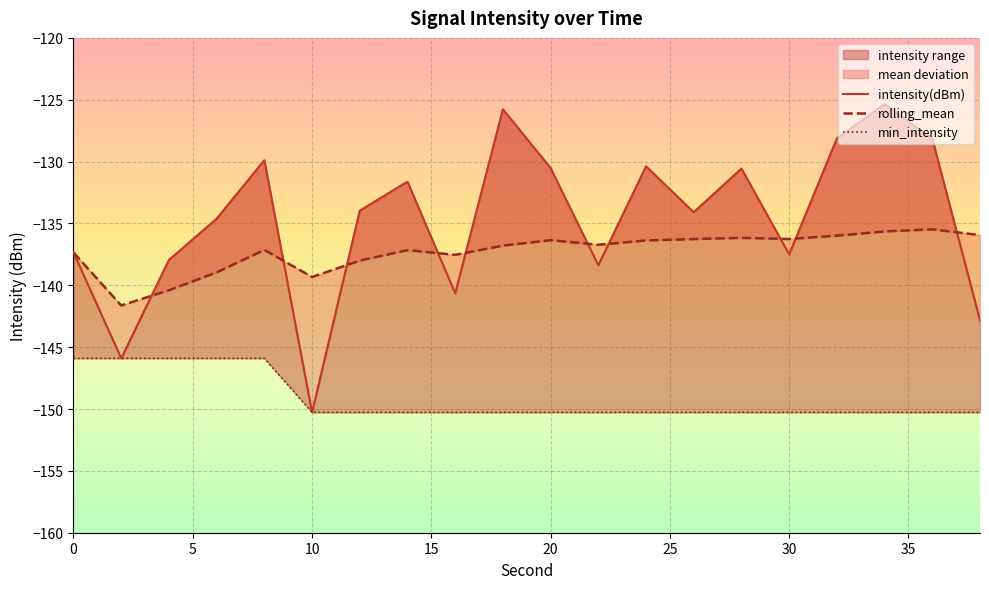

The value of rolling_mean at 12 is -205.5. True or false?

False